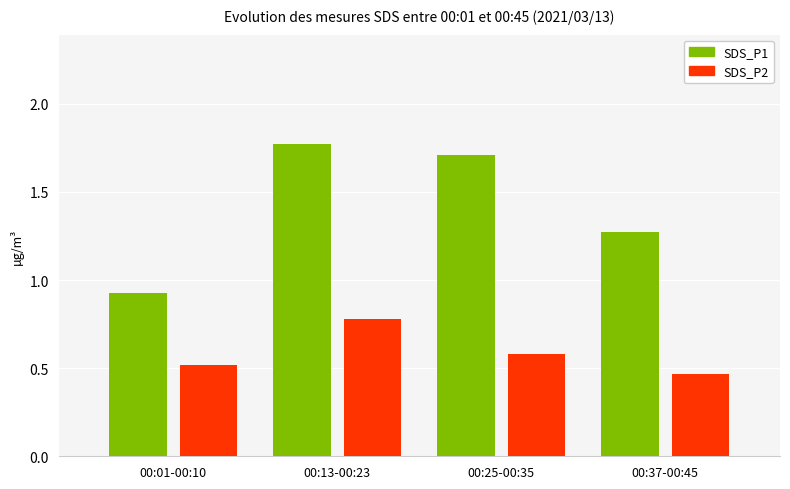

What are all the series names shown in the legend?

SDS_P1, SDS_P2